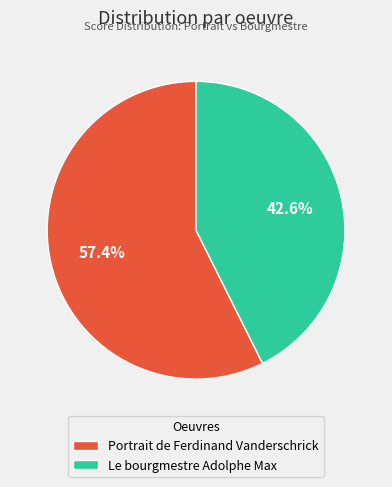

What is the largest slice in the pie chart?

Portrait de Ferdinand Vanderschrick